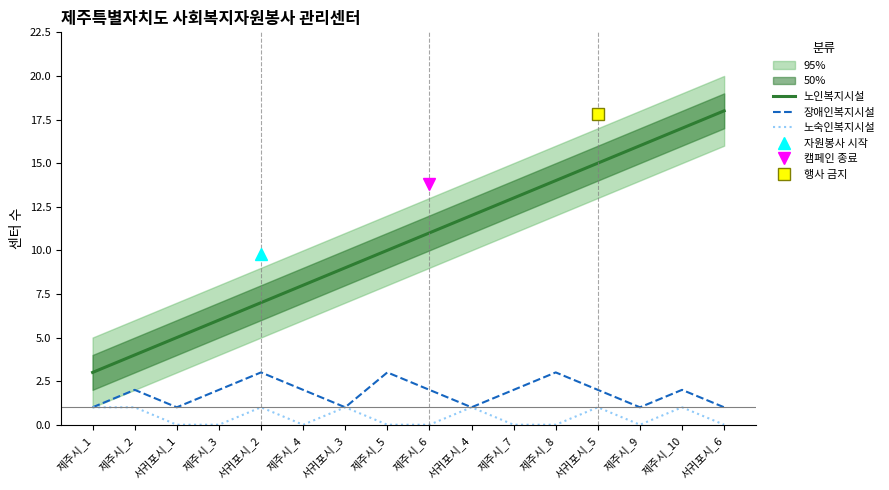

What is the spread (max minus min) of values at 서귀포시_2?

6